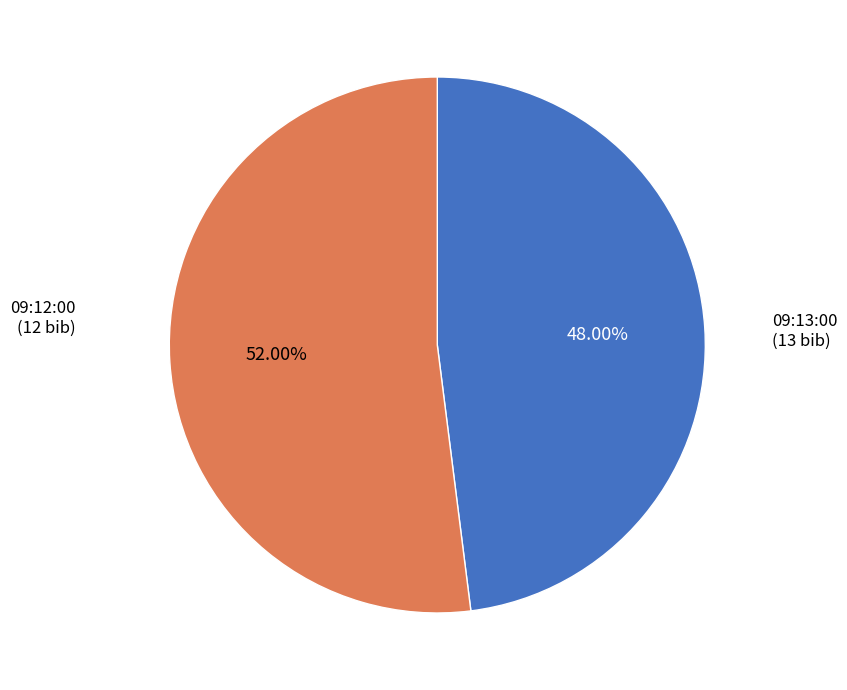

Does any single category account for the majority?

Yes